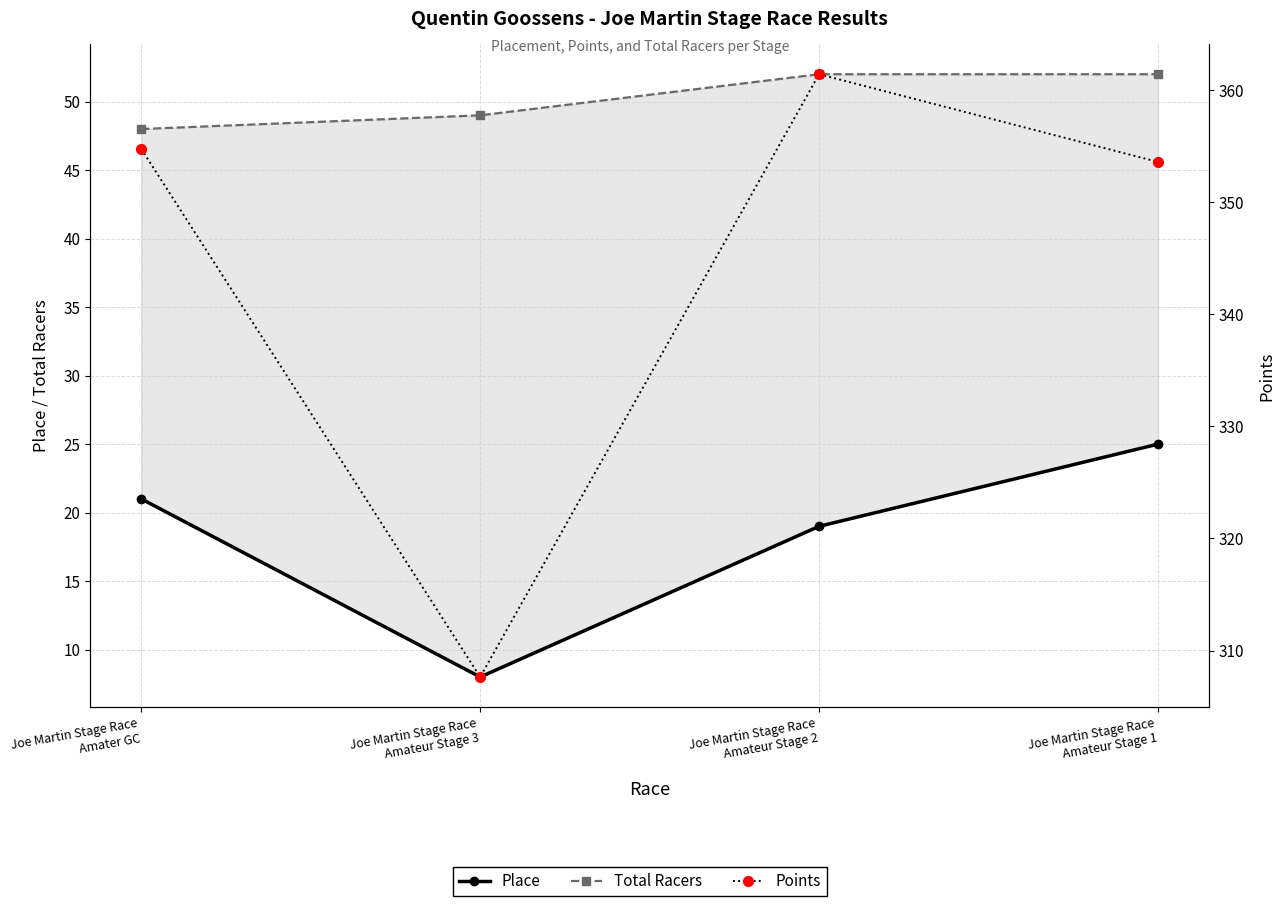

True or false: Points and Total Racers intersect in this chart.

False